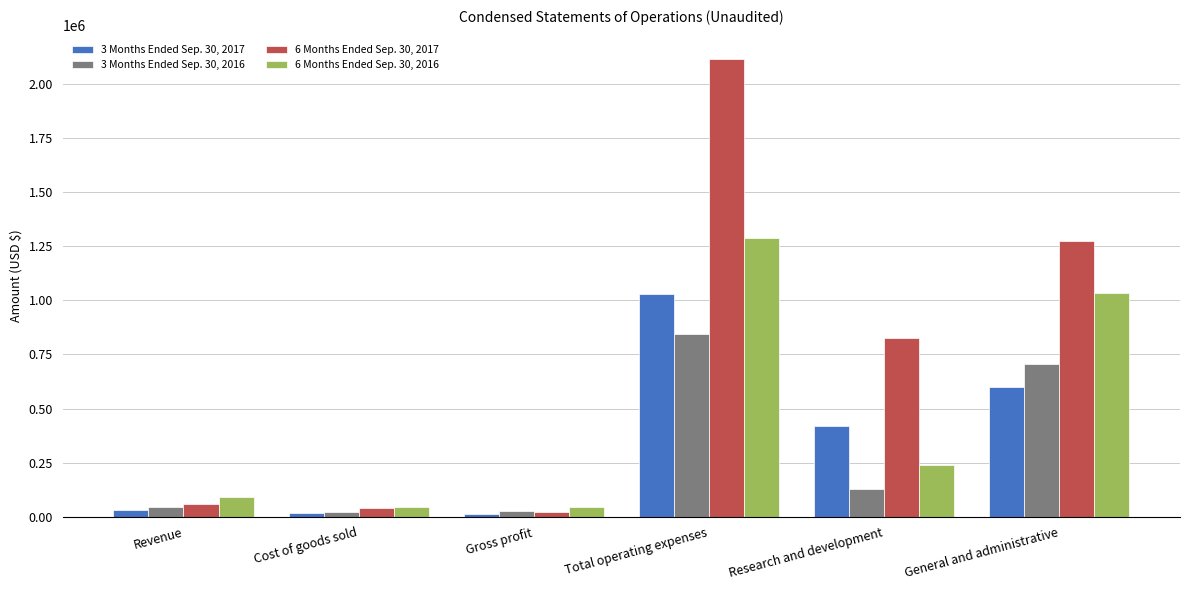

What is the difference between the maximum and minimum values in the 3 Months Ended Sep. 30, 2016 series?

822518